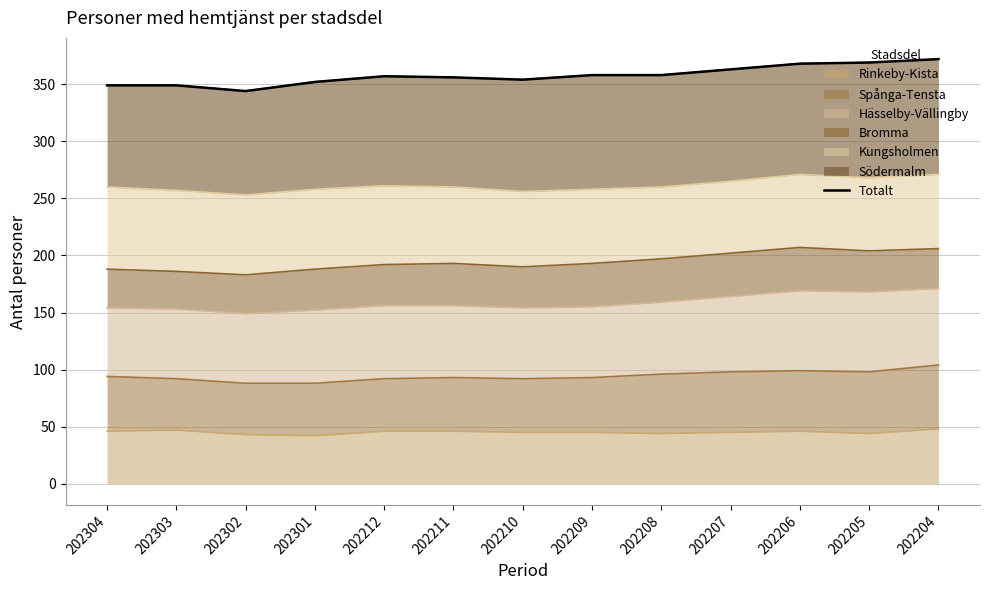

Is it true that Rinkeby-Kista equals 76 at 202206?

False